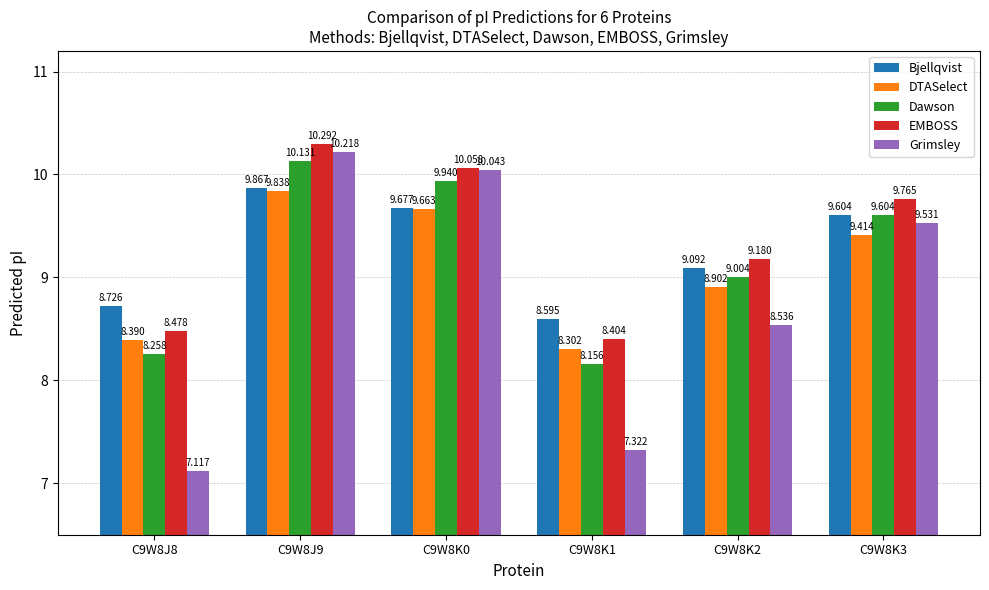

At which category is the sum across all series the highest?

C9W8J9